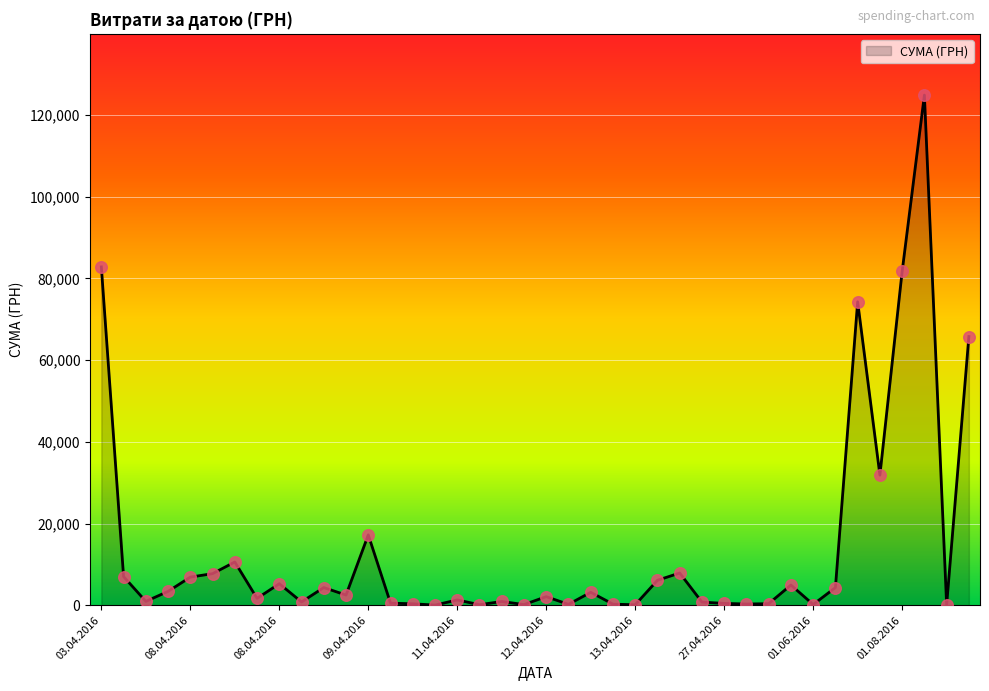

What is the difference between the maximum and minimum values?

124867.4